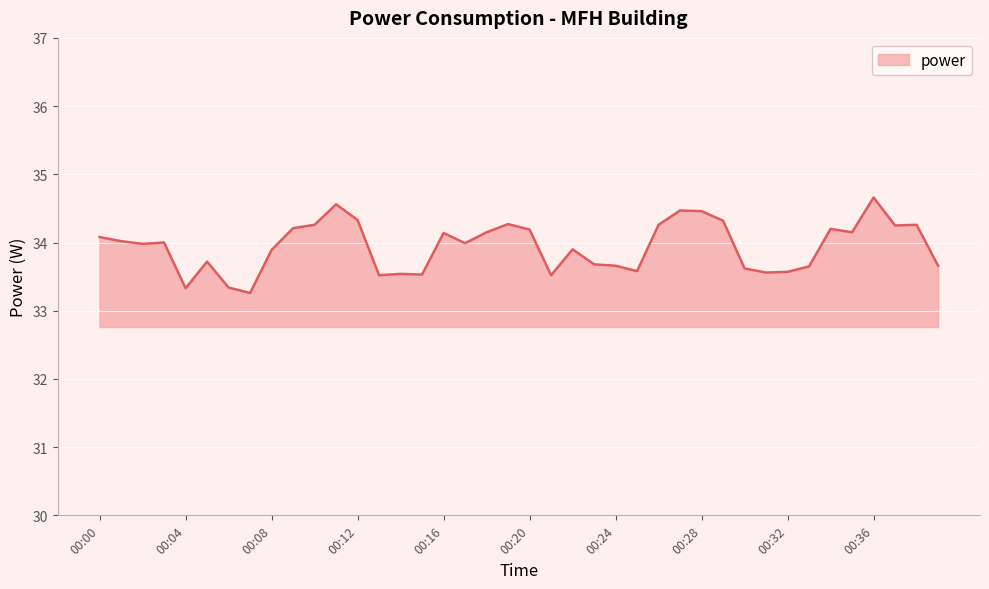

What is the average value?

33.9